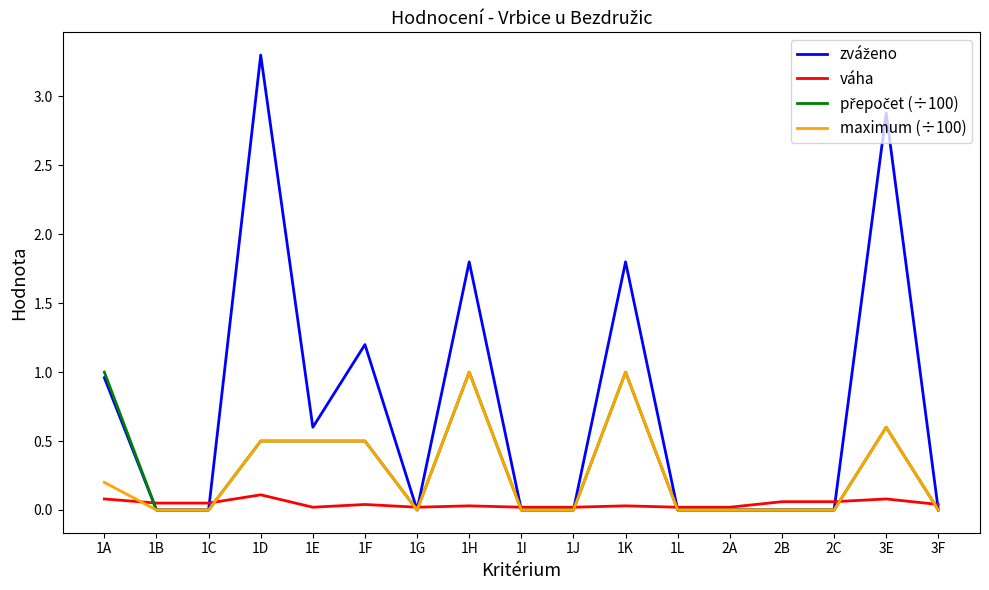

Does the chart have visible grid lines?

No